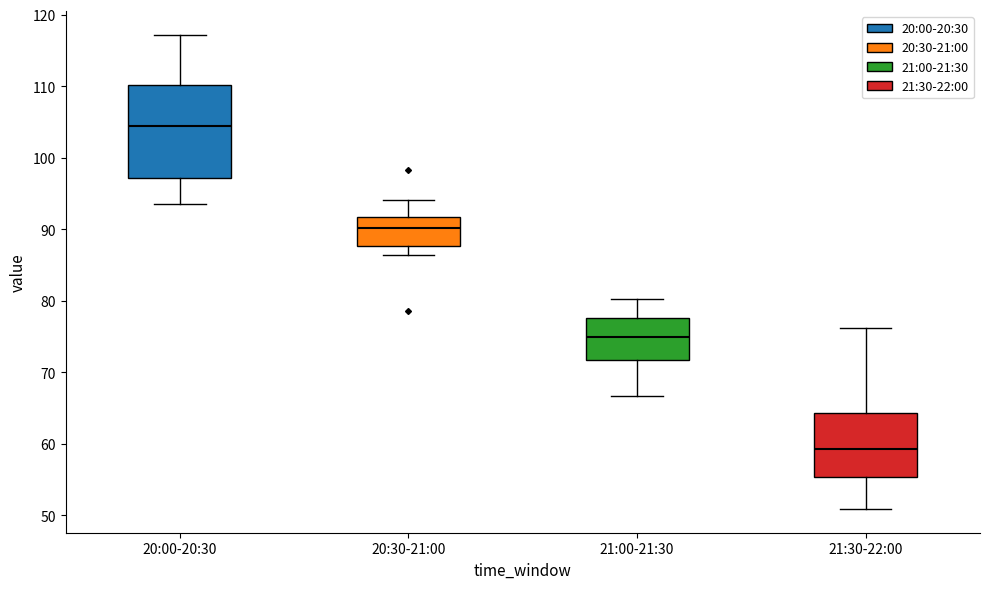

Reading left to right, read every box against the y-axis: the position of its median line, the range the box covers, and the ends of its whiskers. The values are not printed on the chart, so give them approximately, as read against the axis.

20:00-20:30: median 104, box 97 to 110, whiskers 94 to 117
20:30-21:00: median 90, box 88 to 92, whiskers 86 to 94
21:00-21:30: median 75, box 72 to 78, whiskers 67 to 80
21:30-22:00: median 59, box 55 to 64, whiskers 51 to 76